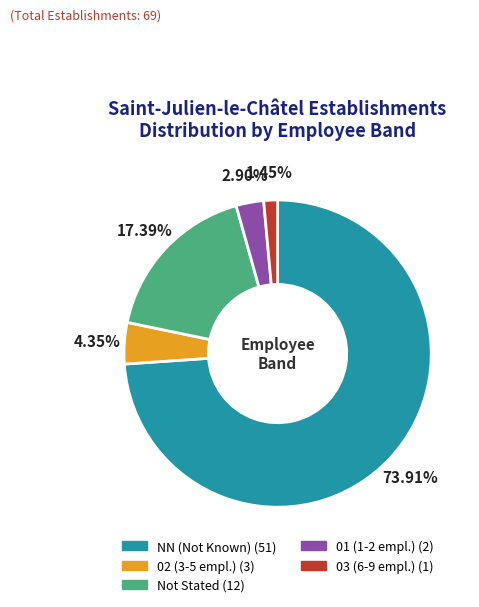

To the nearest percent, what is the difference between the largest and smallest slice percentages?

72%